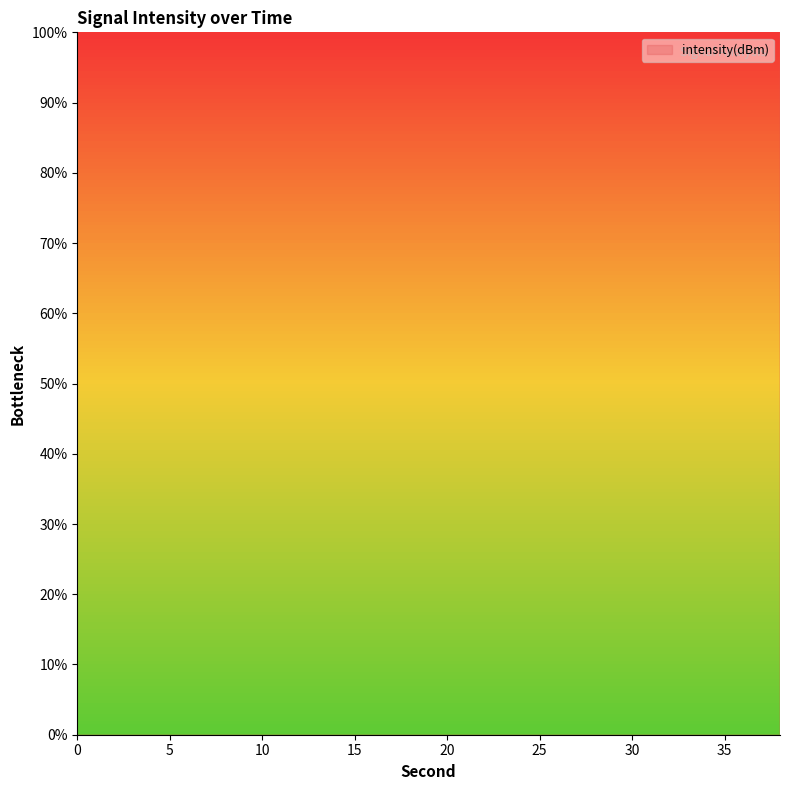

What is the sum of all values?

1127.5